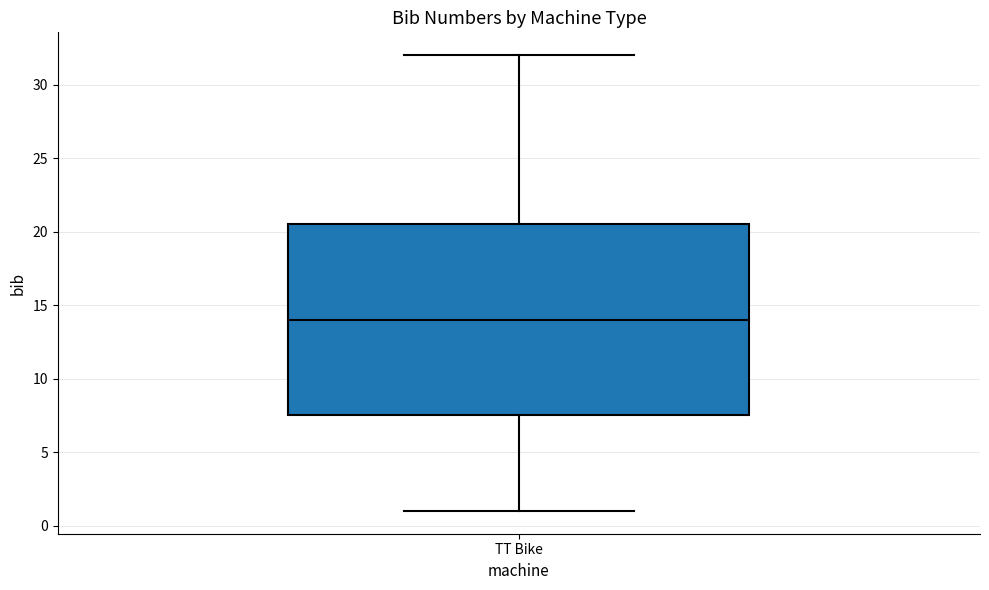

Where is the upper edge of the box for TT Bike on the y-axis? The values are not printed on the chart, so give them approximately, as read against the axis.

20.5